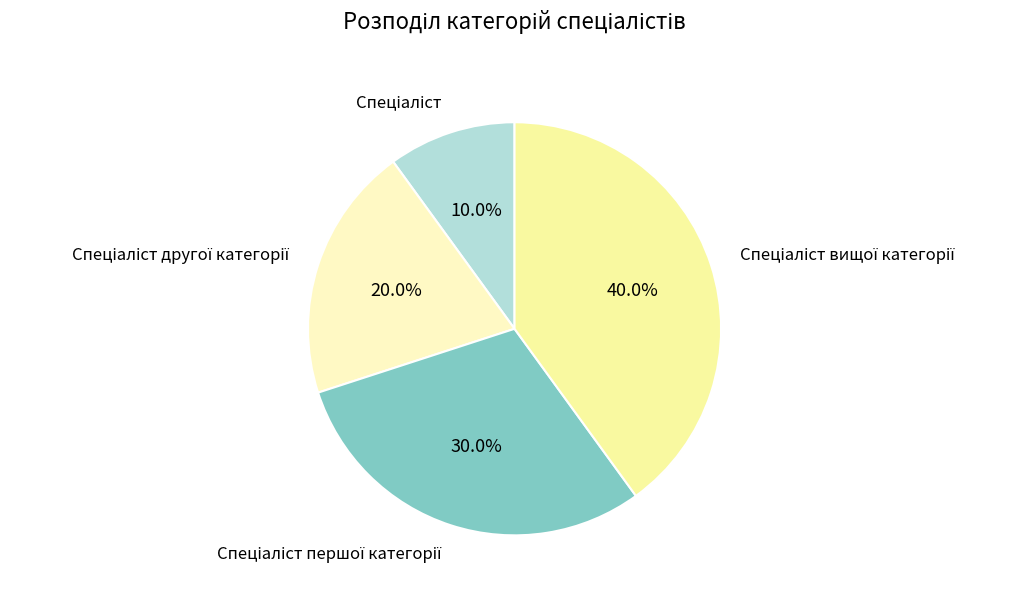

Which category has the biggest portion of the pie?

Спеціаліст вищої категорії